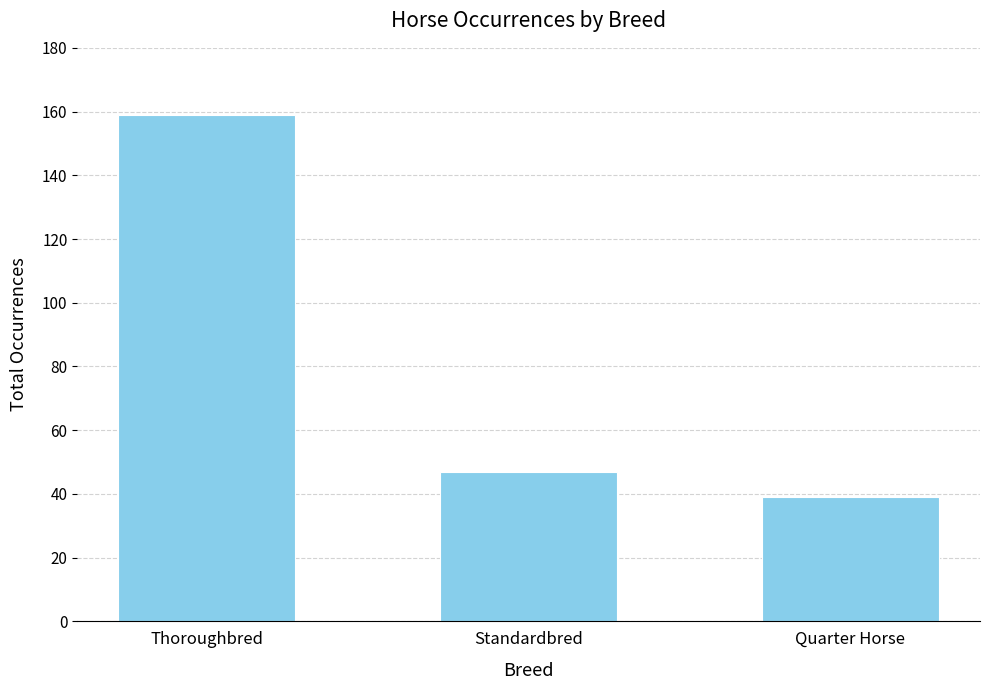

What value does the data have at Thoroughbred, to the nearest 5?

160